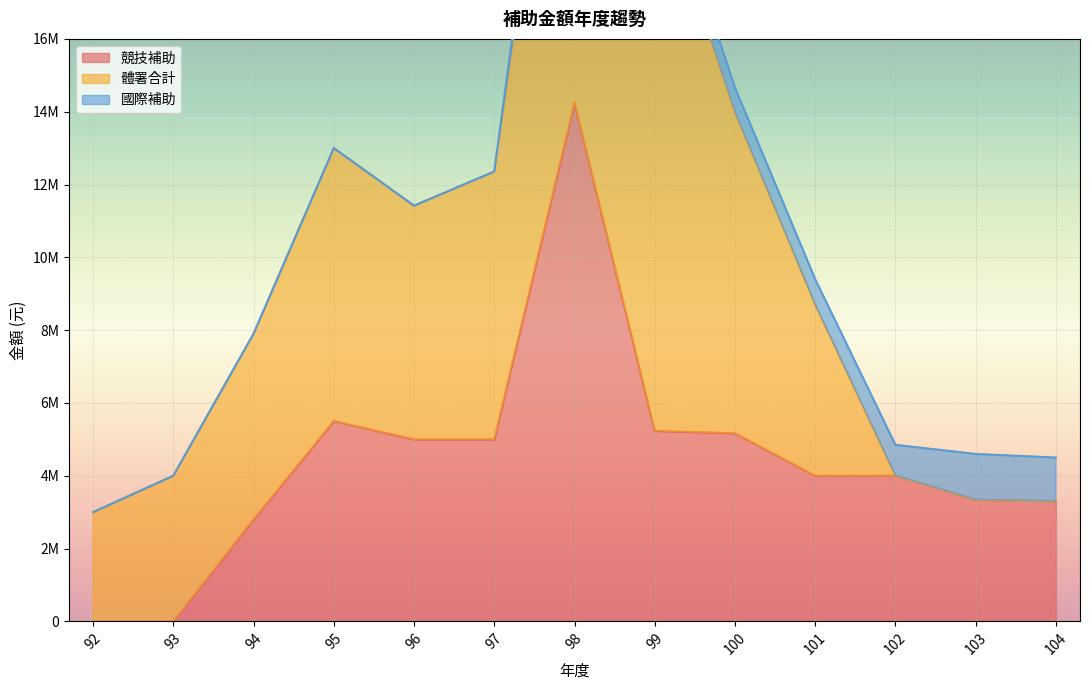

How many values in the 國際補助 series exceed 680000?

6